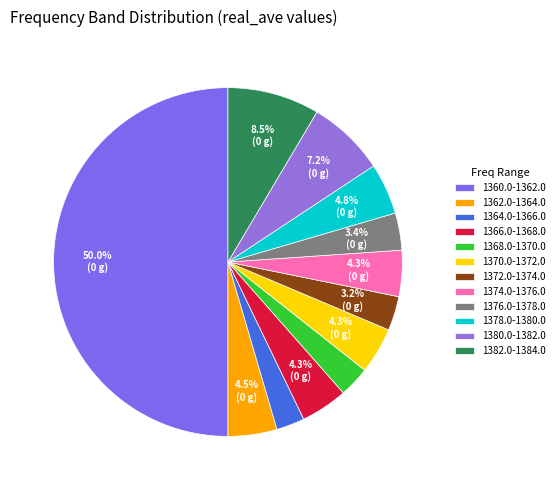

Does 1370.0-1372.0 represent more than half of the total?

No